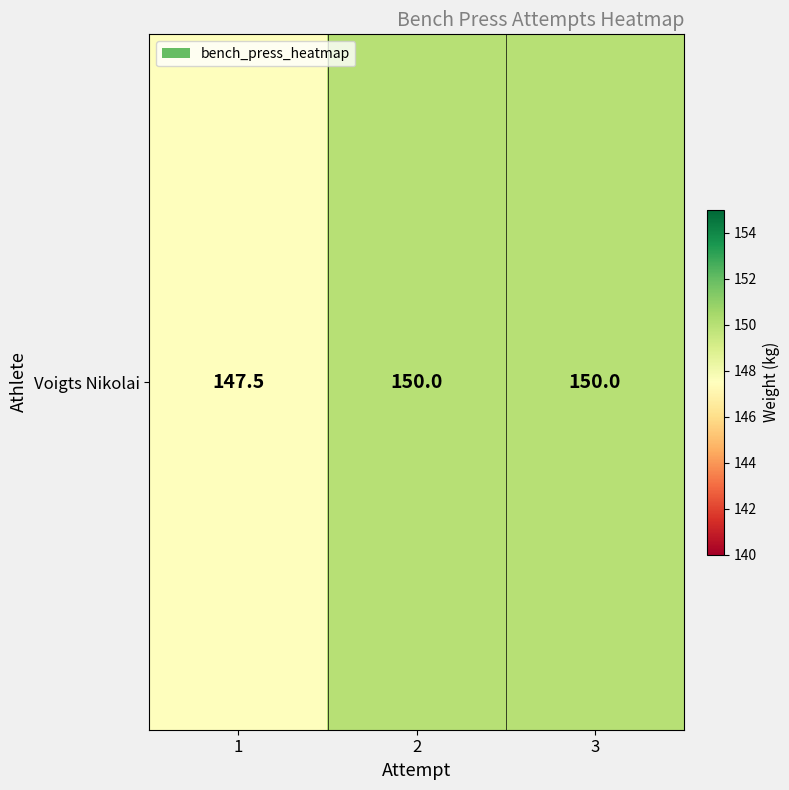

True or false: the data shows 237.6 at 2.

False